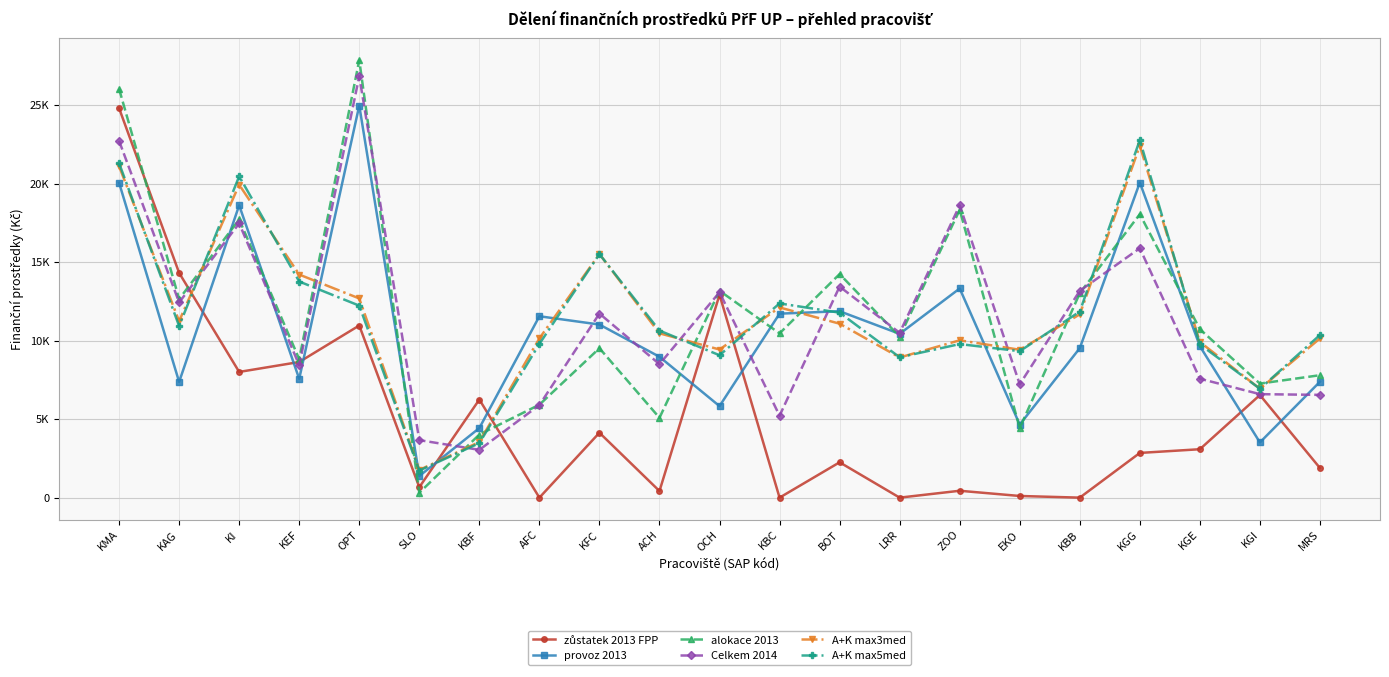

Between which two adjacent categories do alokace 2013 and A+K max5med first intersect?

KAG and KI